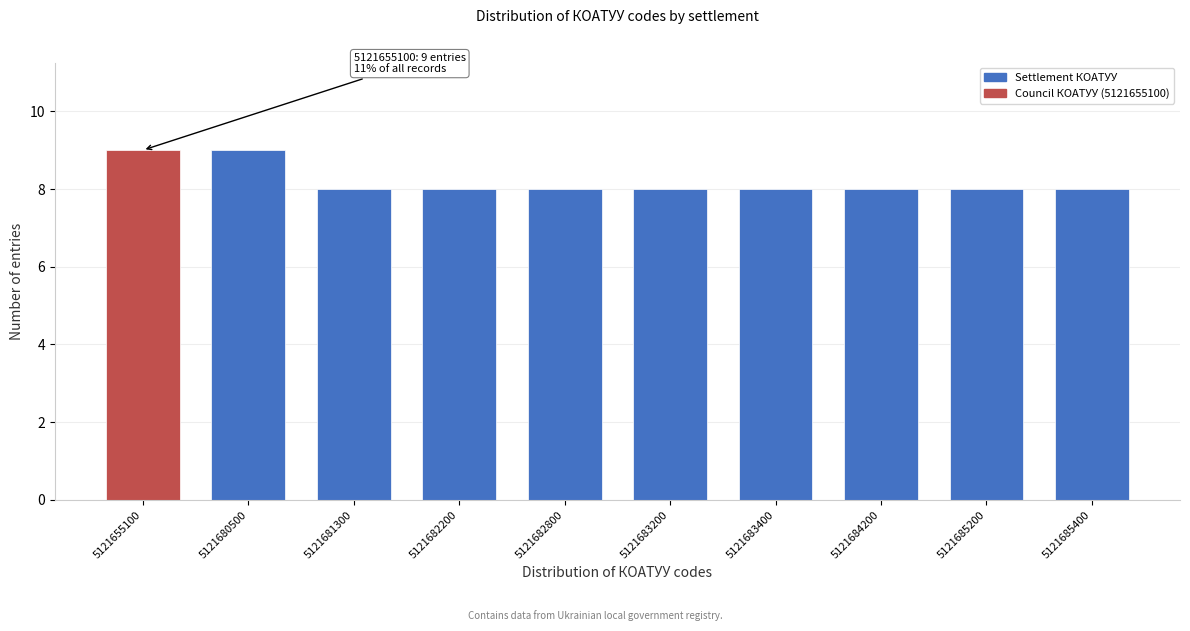

Reading left to right, what are all the values shown in this chart?

5121655100=9	5121680500=9	5121681300=8	5121682200=8	5121682800=8	5121683200=8	5121683400=8	5121684200=8	5121685200=8	5121685400=8